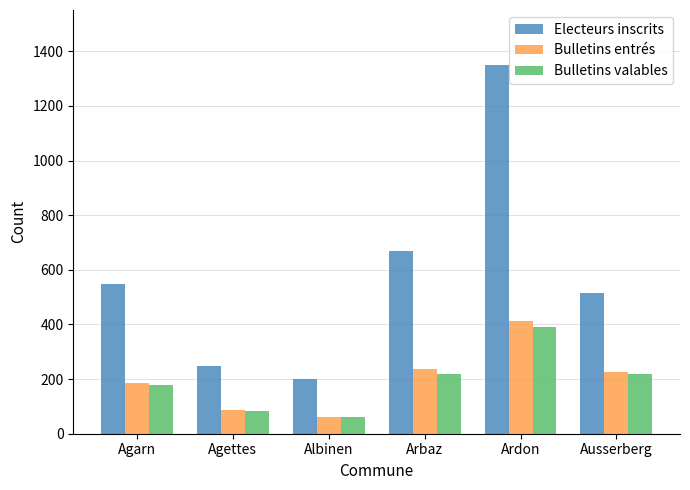

Does the chart contain any negative values?

No